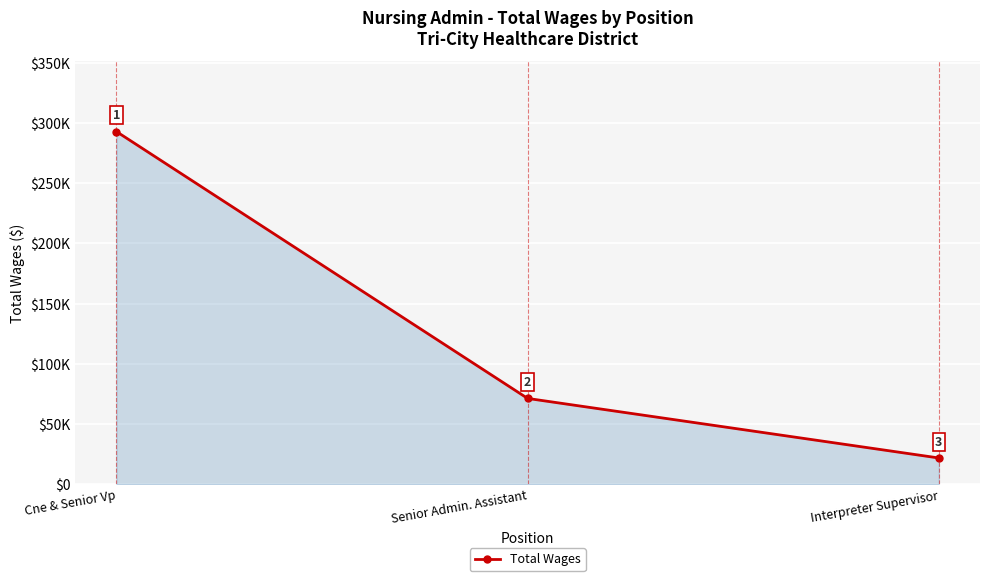

Is this an area chart (filled region under the line)?

Yes